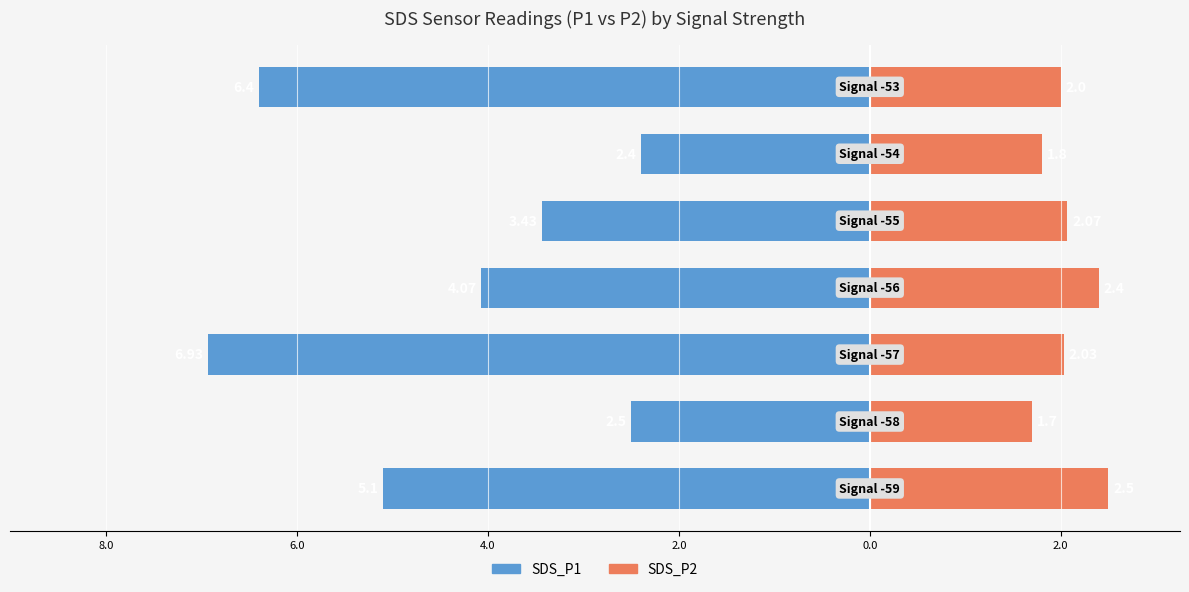

Rank the series at 2.0 from lowest to highest value.

SDS_P1, SDS_P2